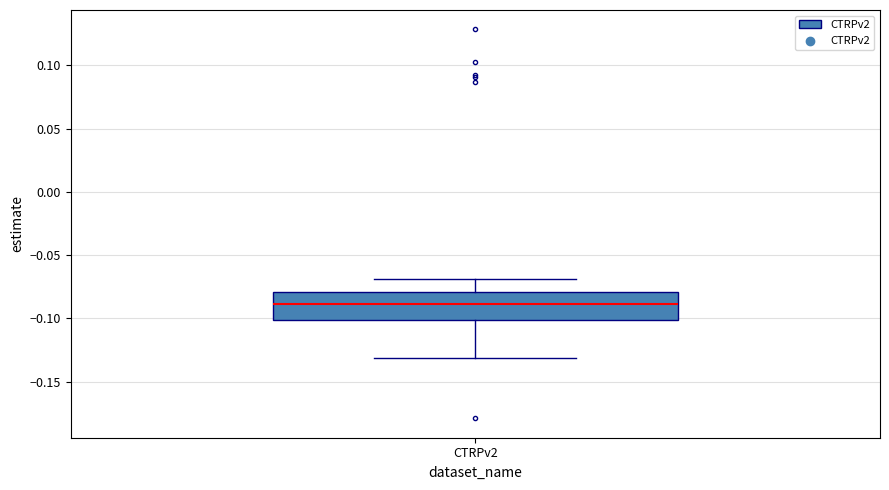

Where does the lower whisker of the box for CTRPv2 end on the y-axis? The values are not printed on the chart, so give them approximately, as read against the axis.

-0.13